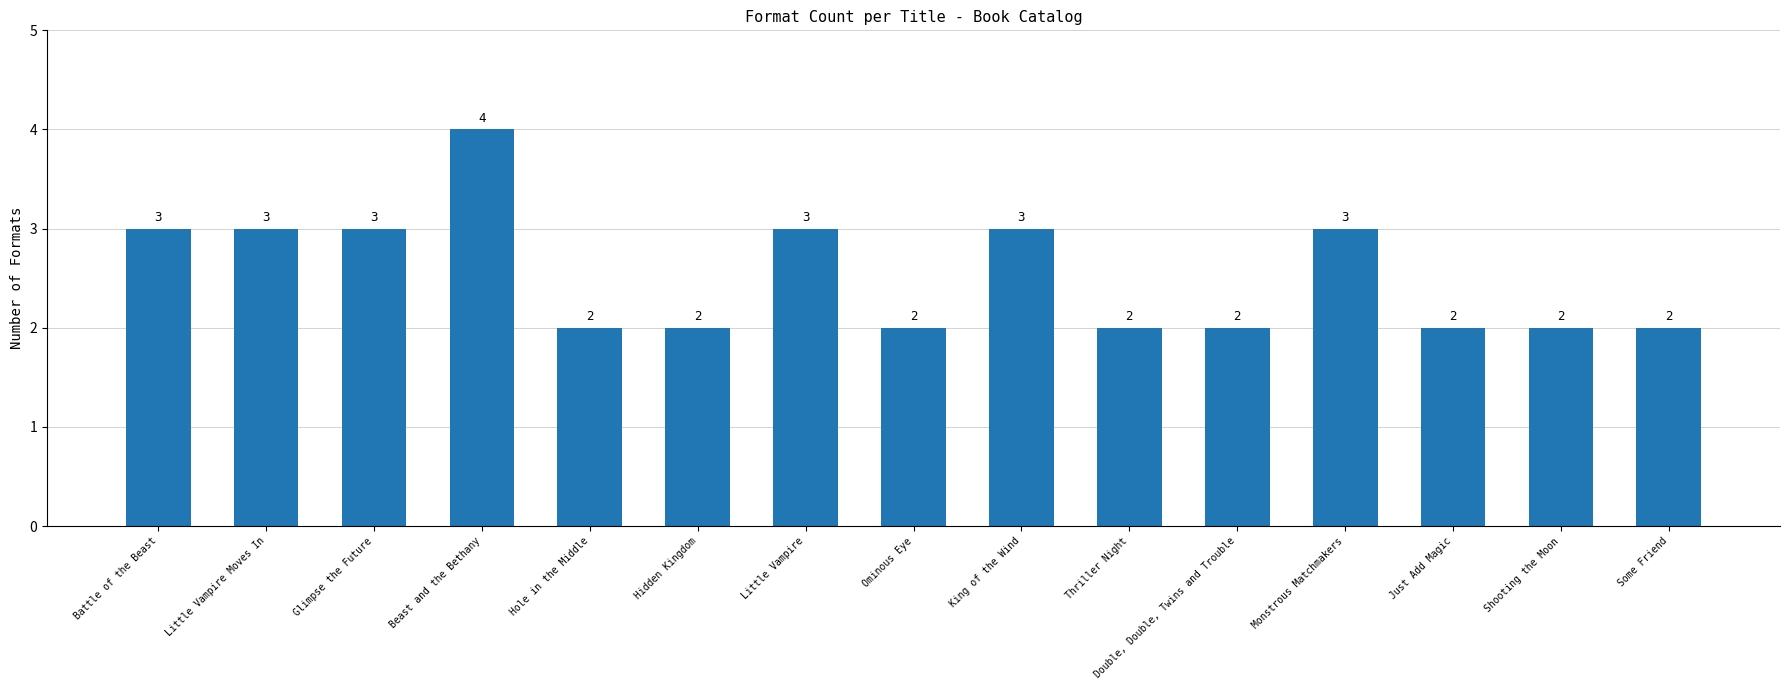

What is the minimum value shown in the chart?

2